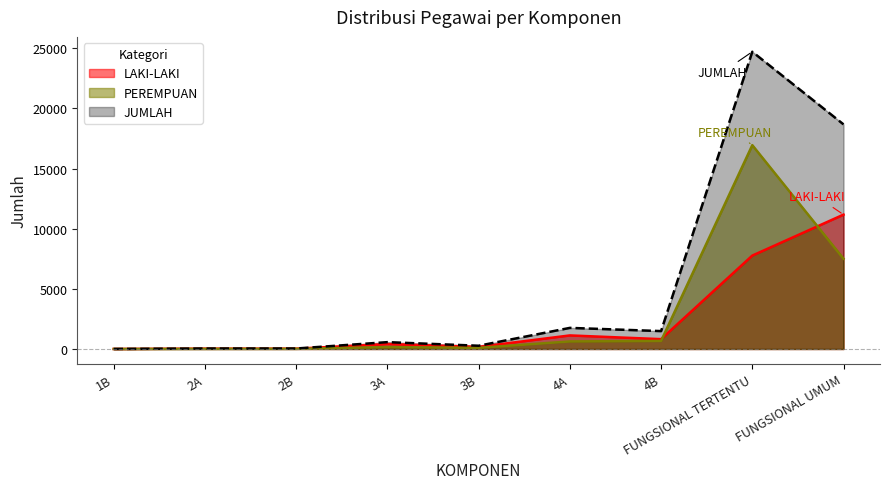

True or false: PEREMPUAN and JUMLAH intersect in this chart.

False